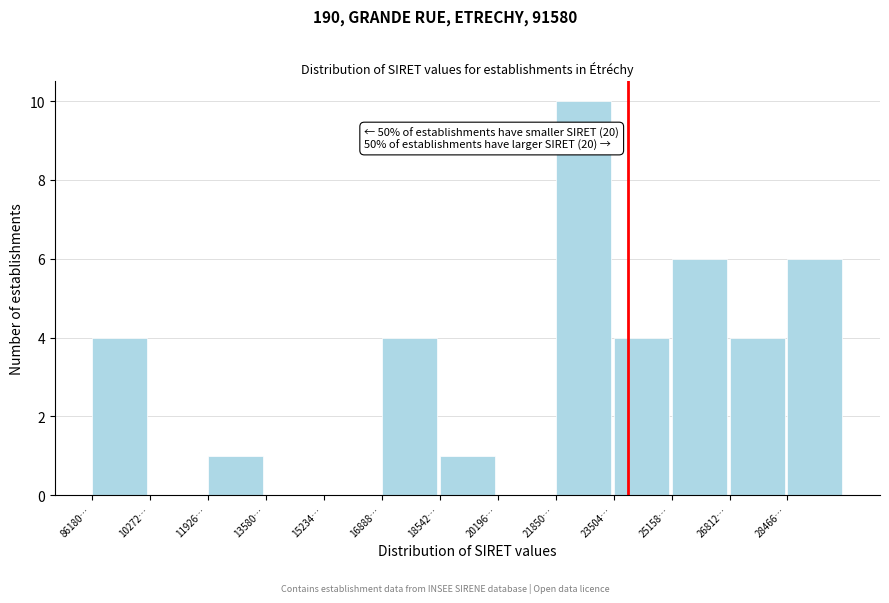

Reading left to right, what are all the values shown in this chart?

86180…=4	10272…=0	11926…=1	13580…=0	15234…=0	16888…=4	18542…=1	20196…=0	21850…=10	23504…=4	25158…=6	26812…=4	28466…=6